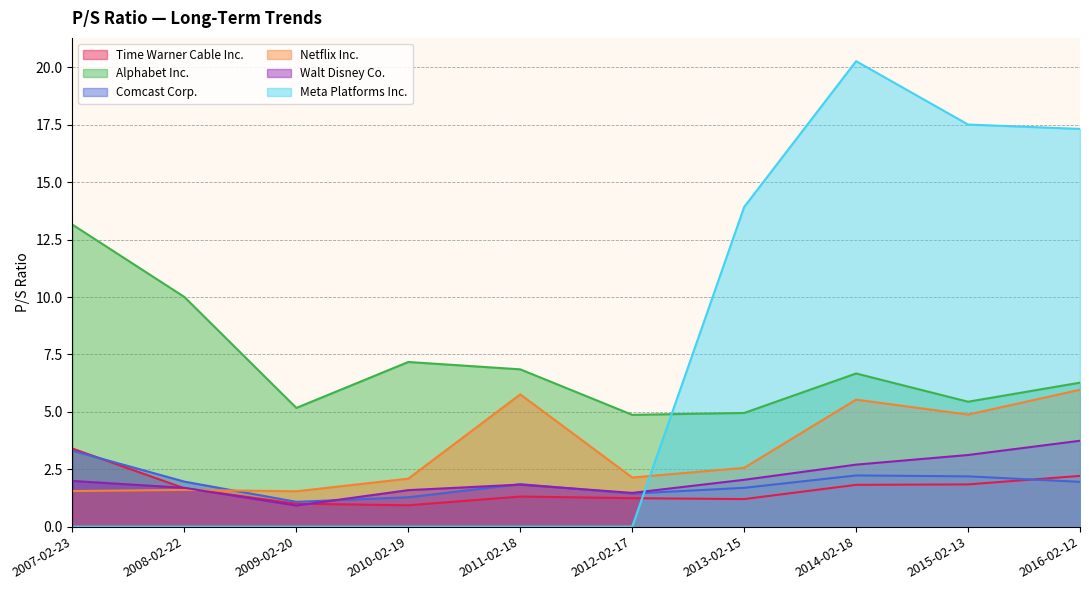

Where is Netflix Inc. nearest to the value 3?

2013-02-15